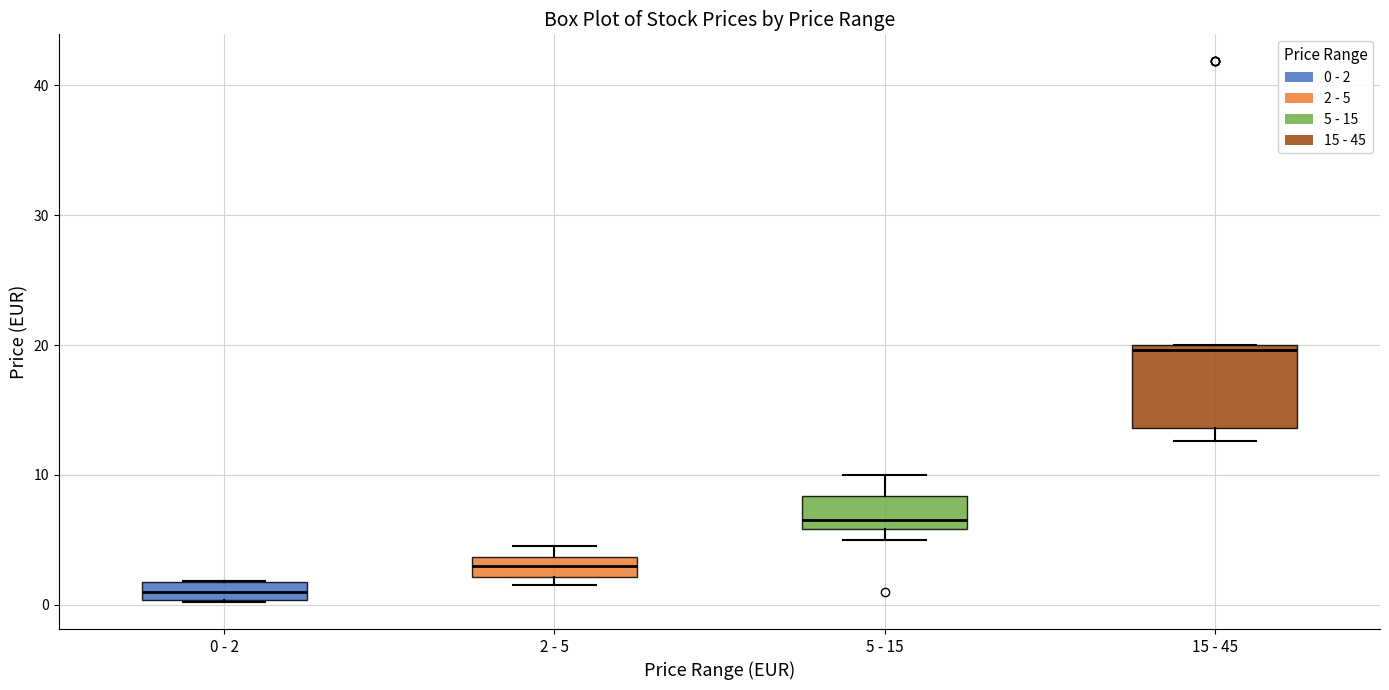

Which box's median line is the lowest?

0 - 2